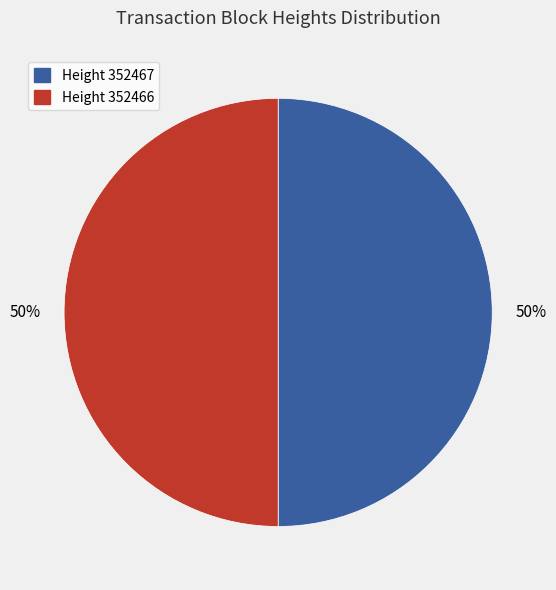

How many slices are in this pie chart?

2